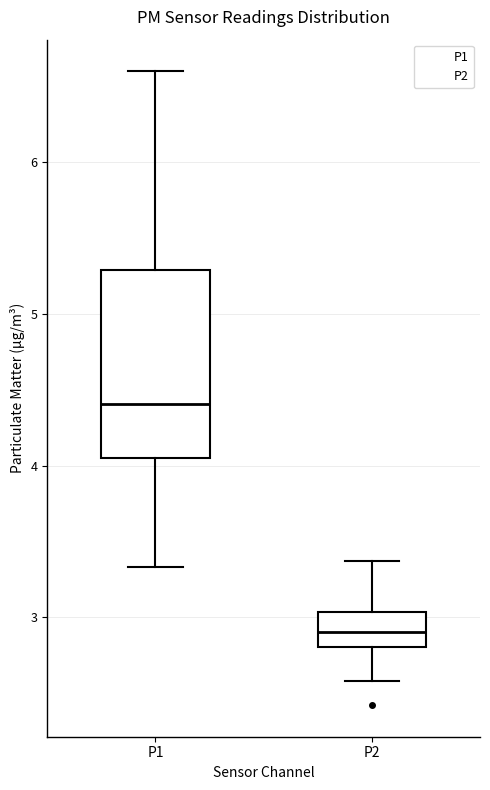

Where does the upper whisker of the box for P1 end on the y-axis? The values are not printed on the chart, so give them approximately, as read against the axis.

6.6